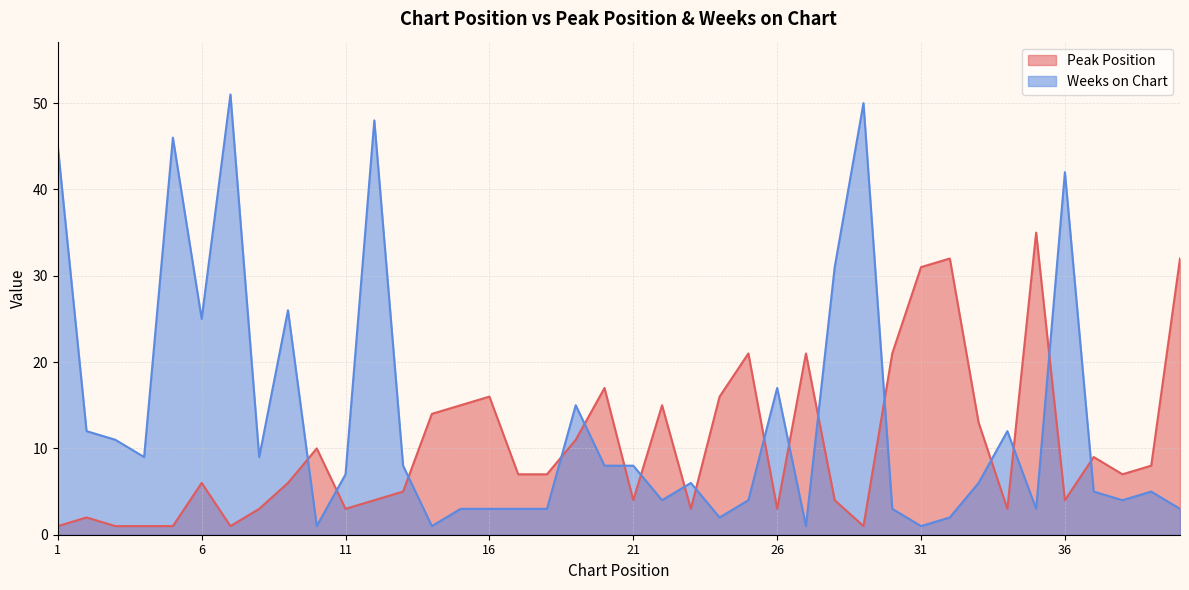

What are all the series names shown in the legend?

Peak Position, Weeks on Chart